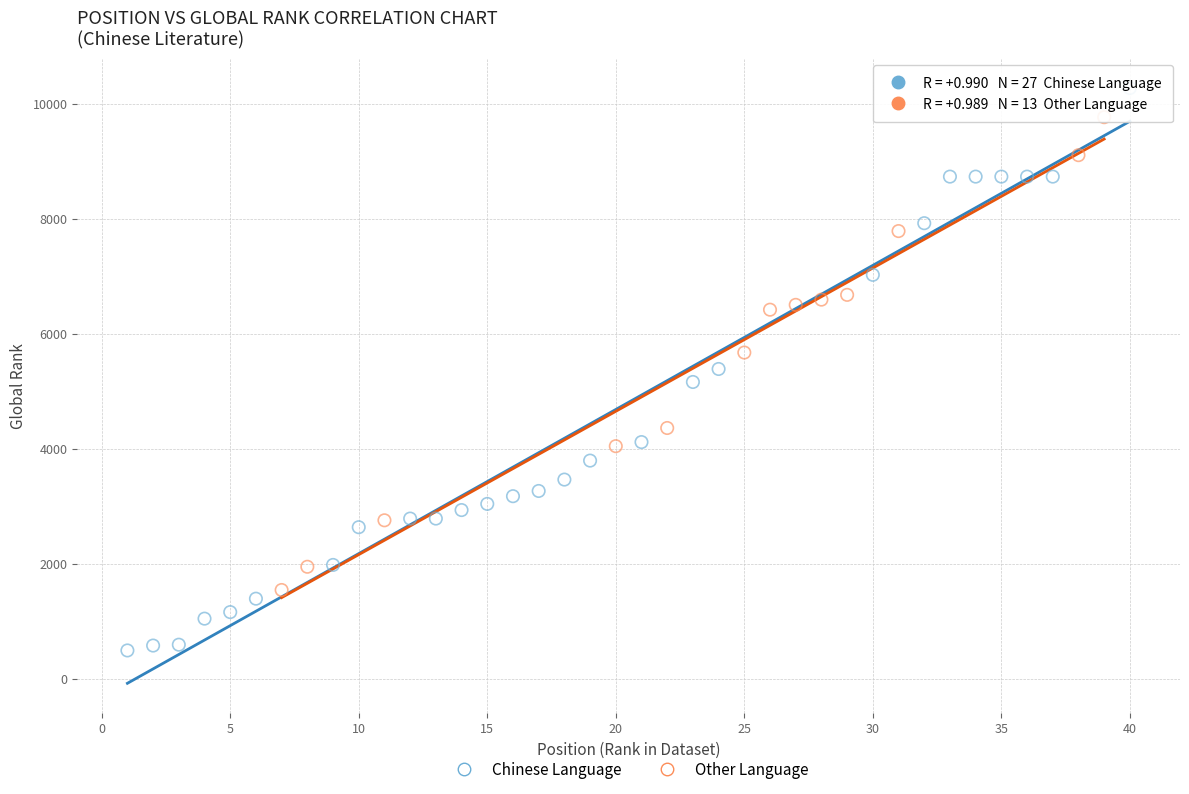

What are all the series names shown in the legend?

Chinese Language, Other Language